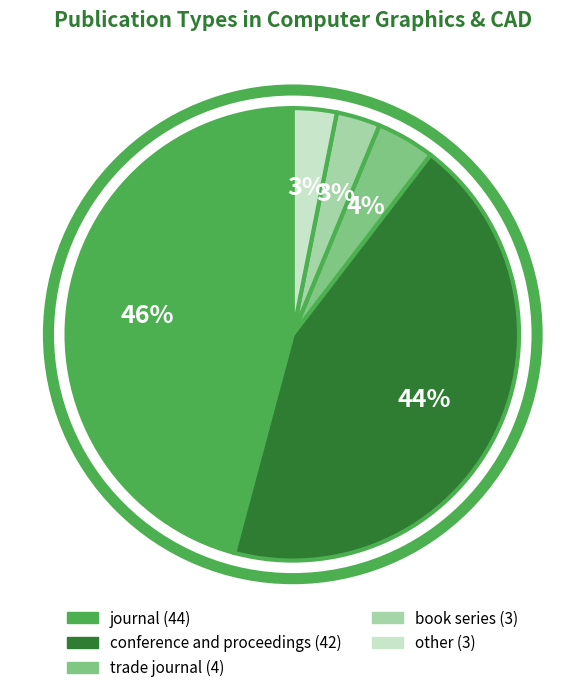

Do journal and book series together represent more than half of the pie?

No